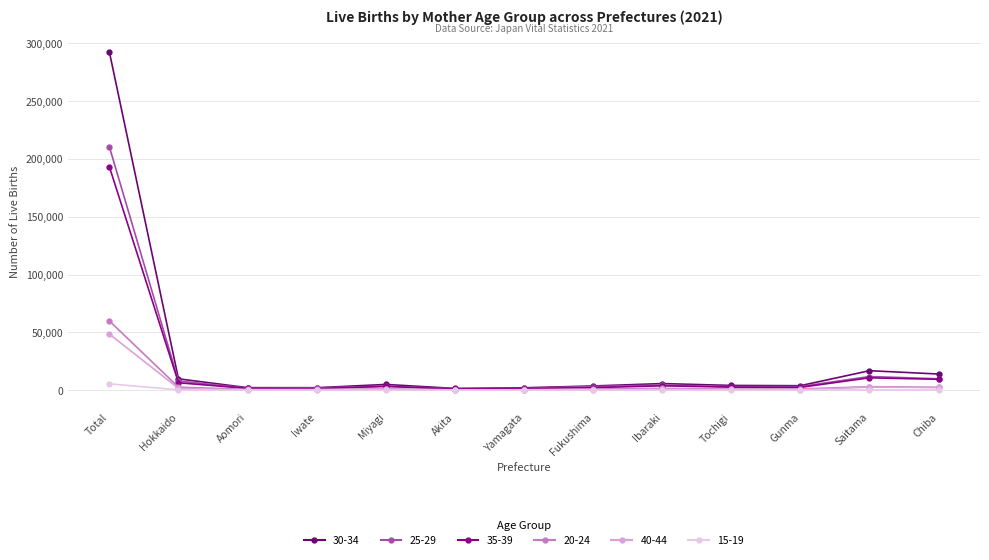

What is the label of the 6th point from the left?

Akita